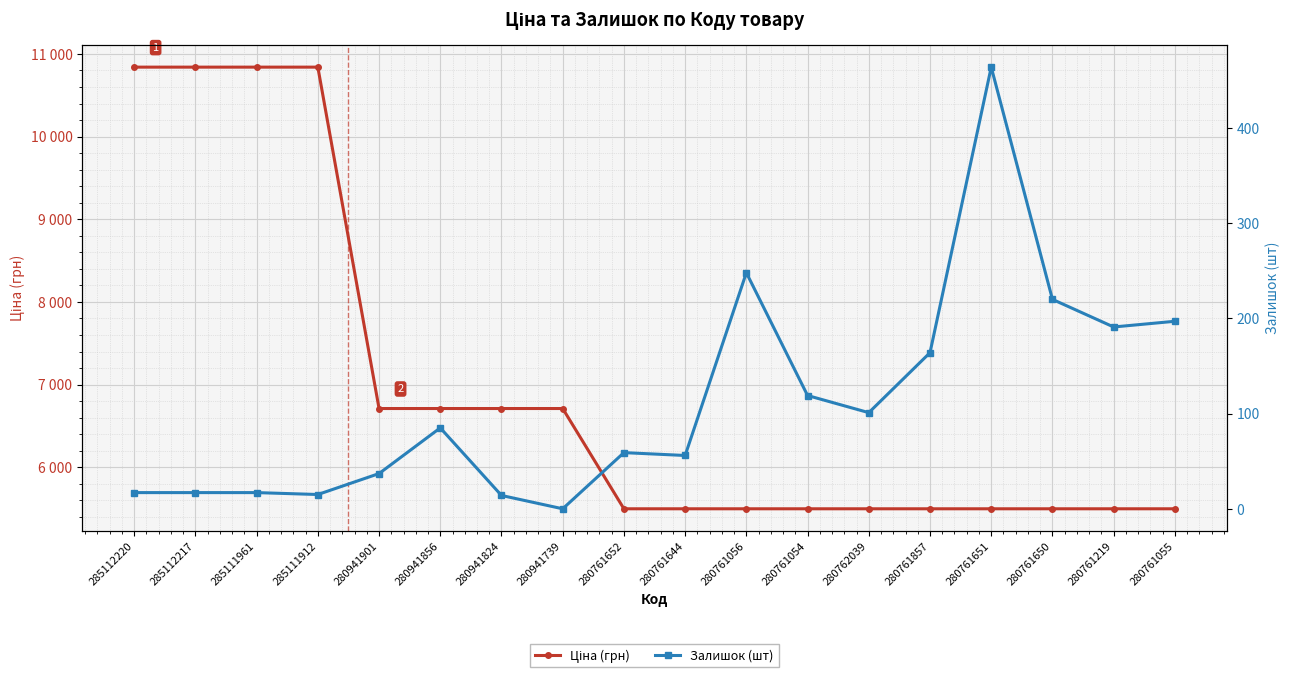

Where does the Залишок (шт) series first go above 85?

280761056